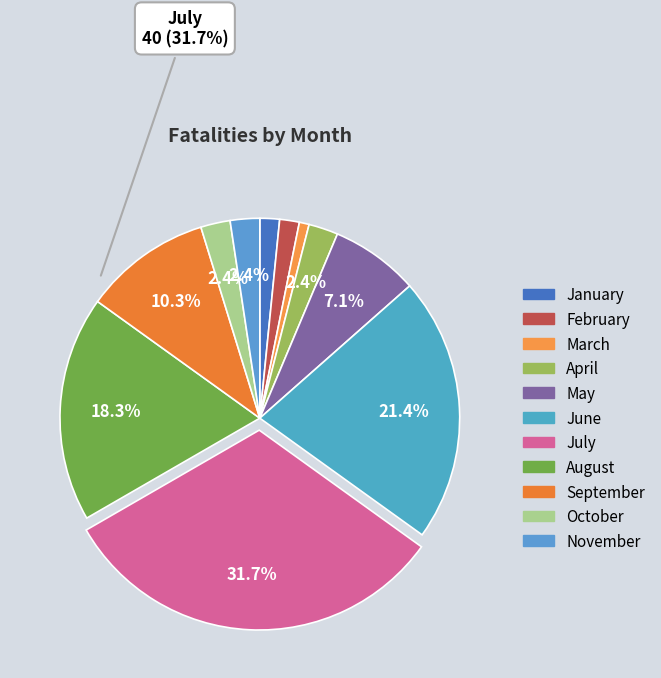

What is the largest slice in the pie chart?

July